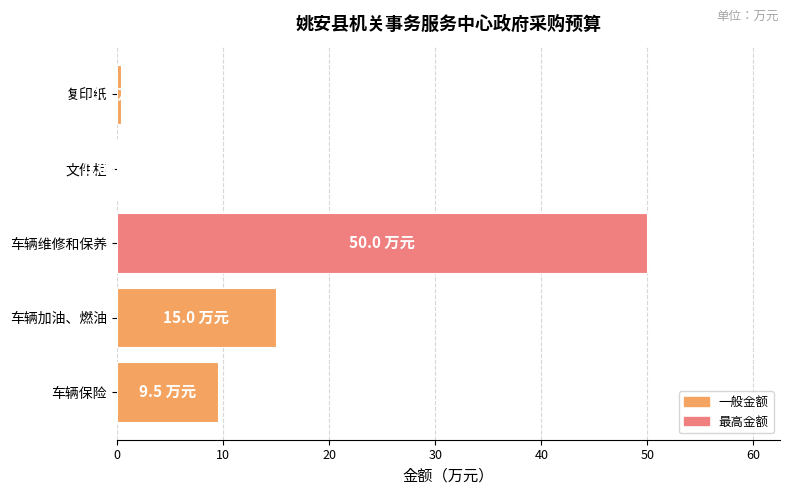

What is the sum of all values?

75.0